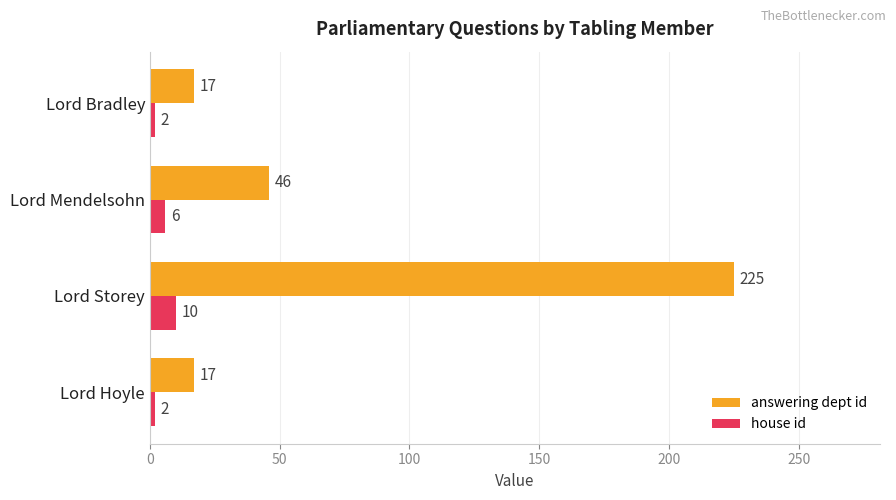

At which category is the sum across all series the highest?

Lord Storey